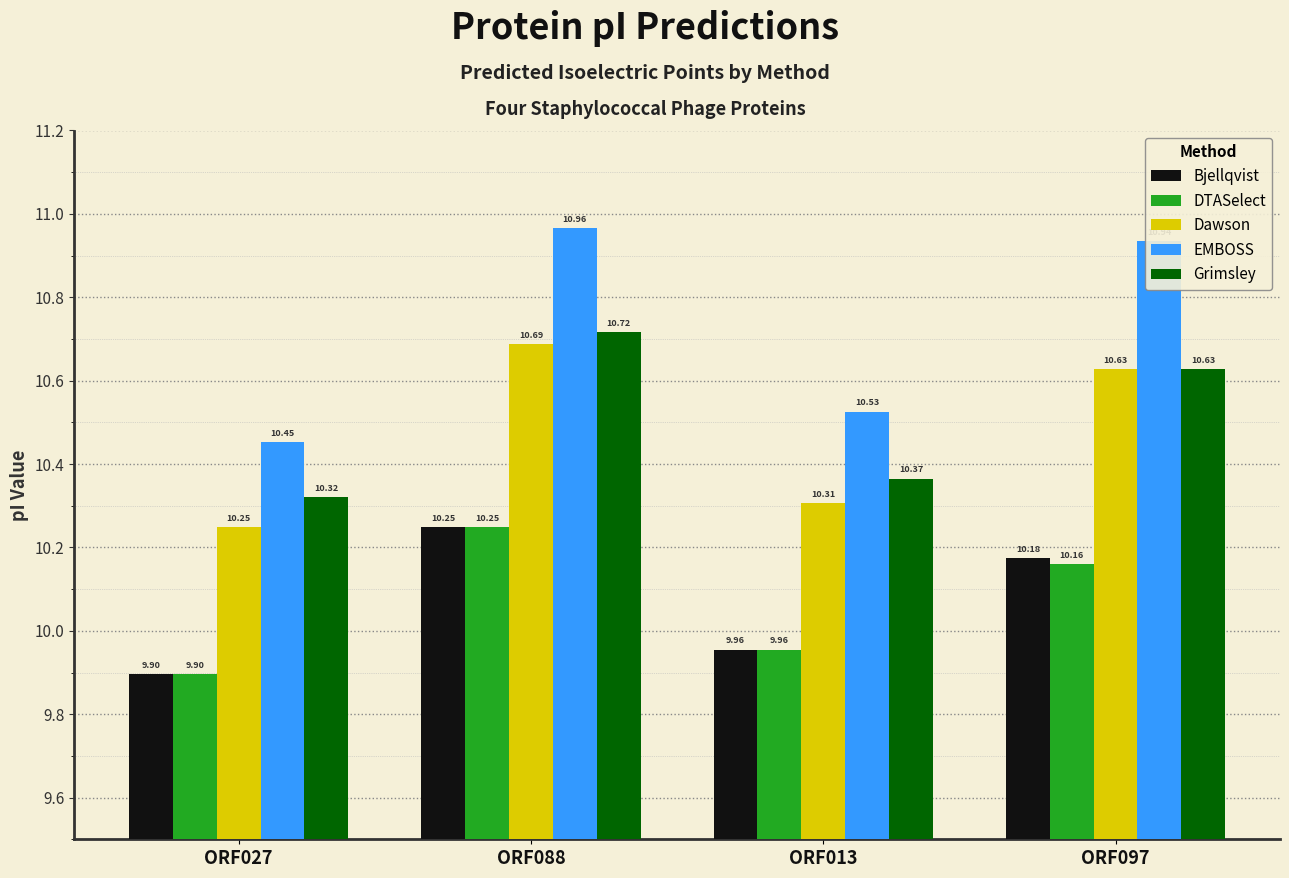

What position from the right is ORF088?

3